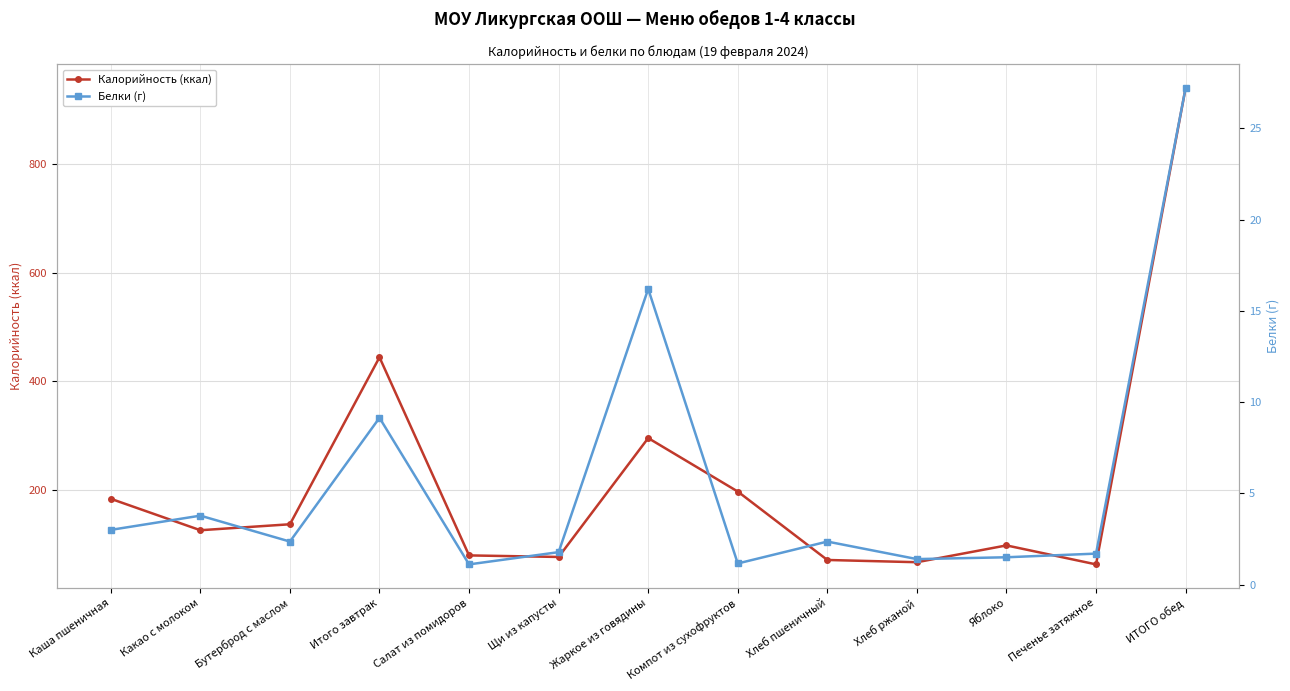

Is the value of Калорийность (ккал) at Щи из капусты greater than the value of Белки (г) at Итого завтрак?

Yes